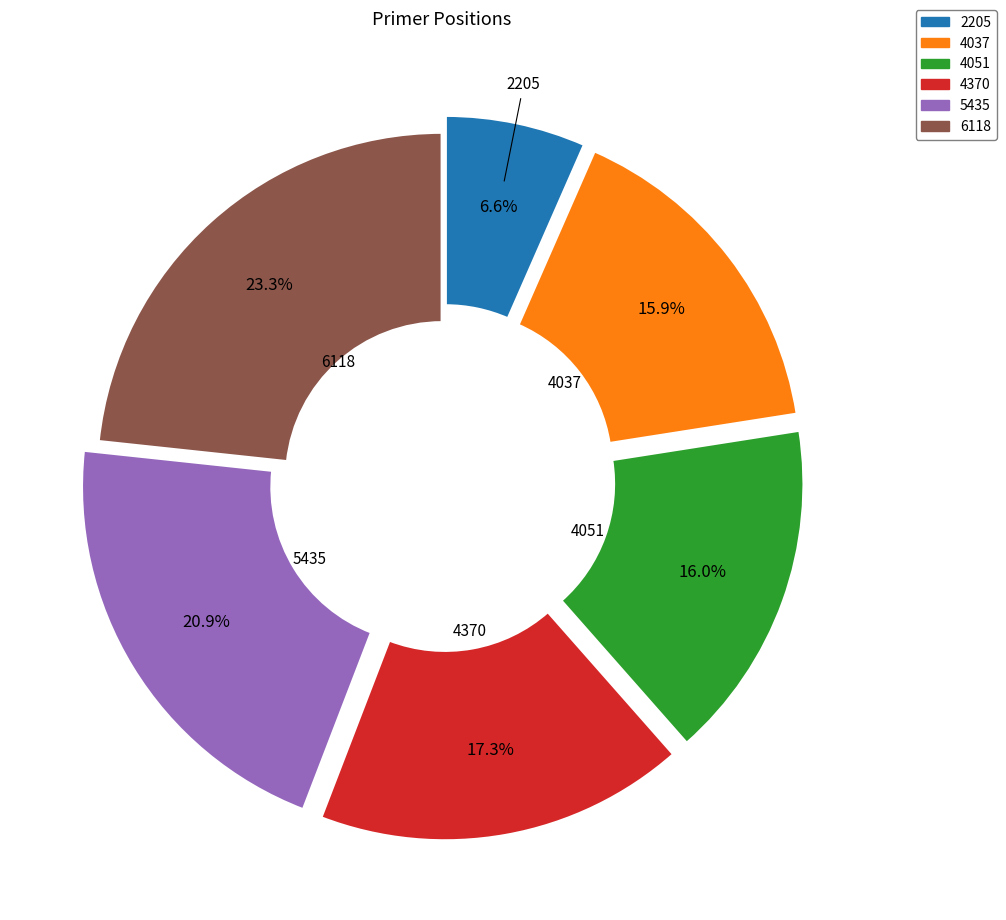

Which category has the smallest portion of the pie?

2205